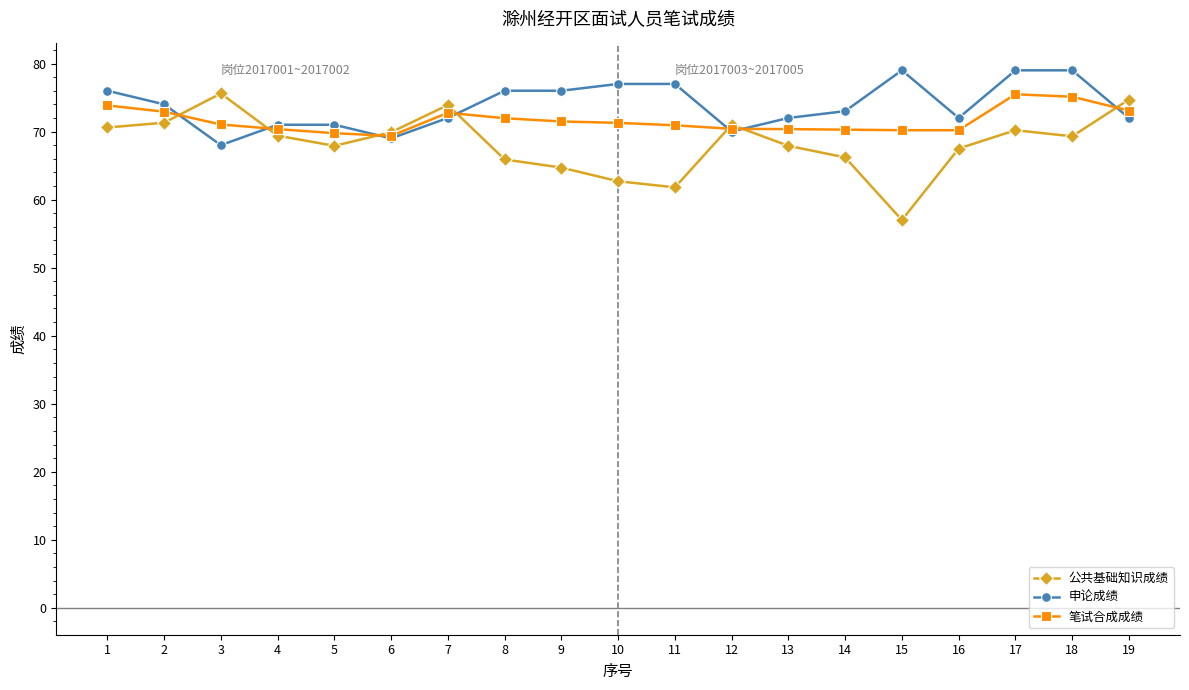

True or false: 公共基础知识成绩 has more than 1 interior local peaks.

True